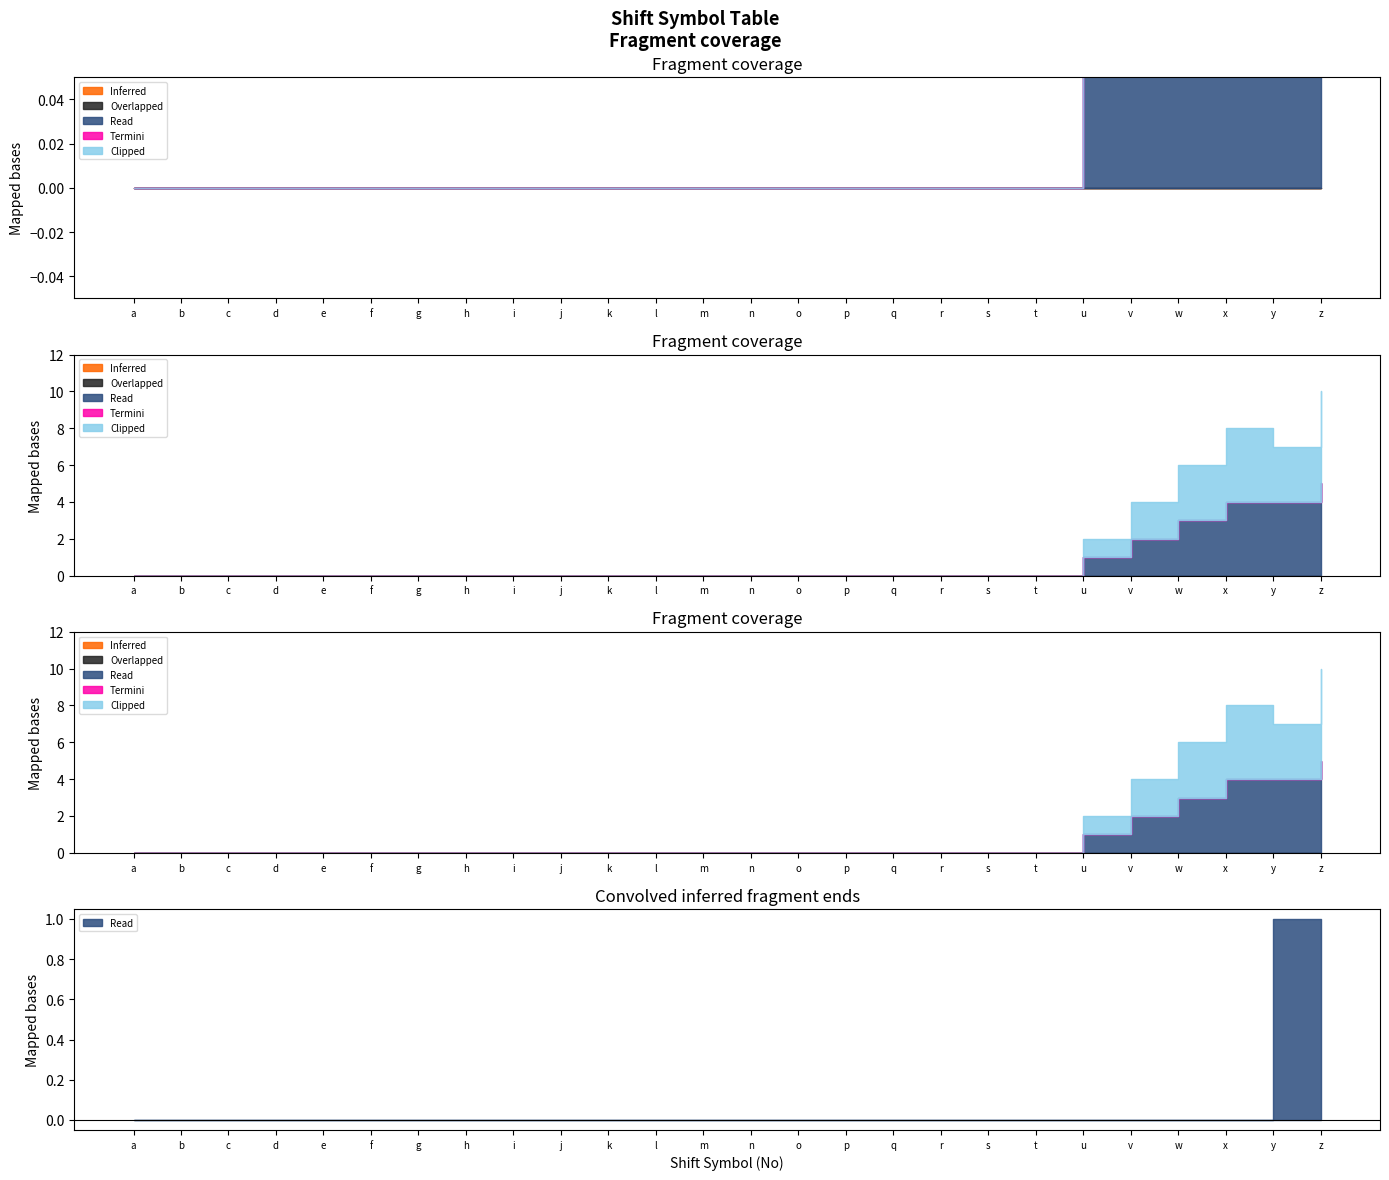

True or false: Clipped has more than 1 interior local peaks.

False